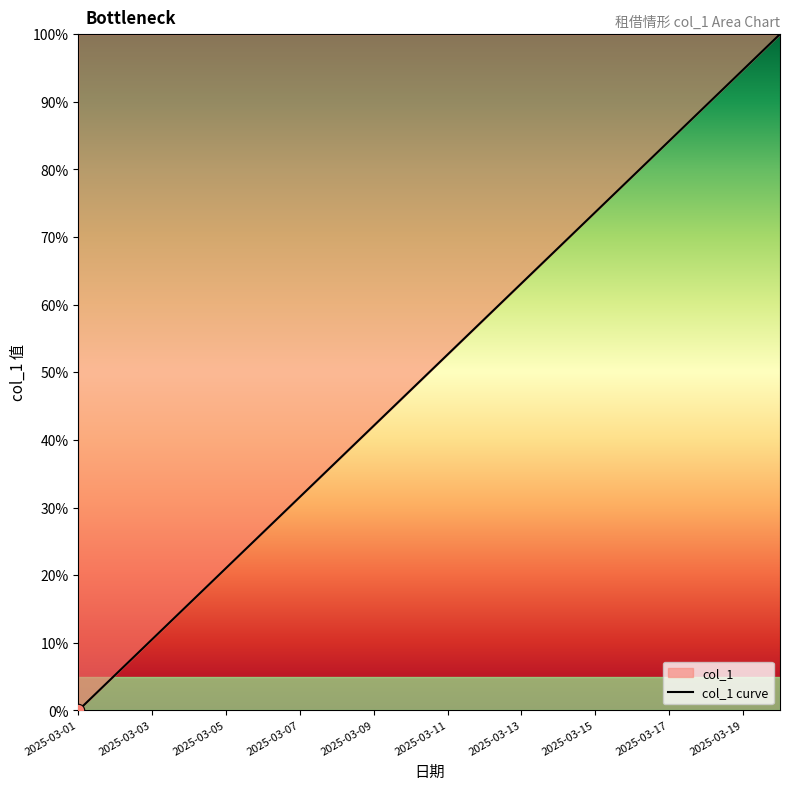

Between 2025-03-13 and 2025-03-09, which is larger?

2025-03-13